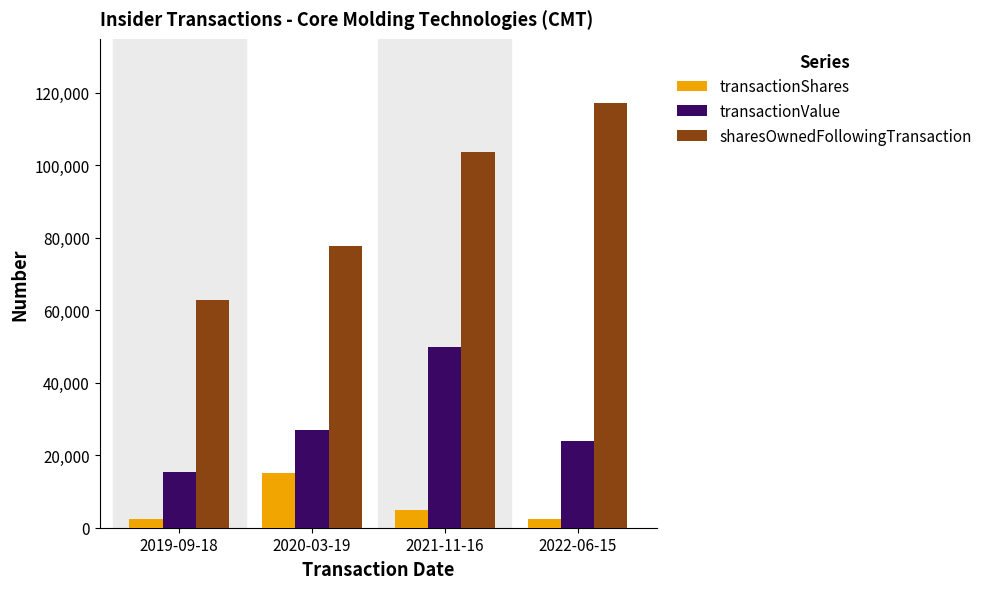

What is the difference between the maximum and minimum values in the sharesOwnedFollowingTransaction series?

54508